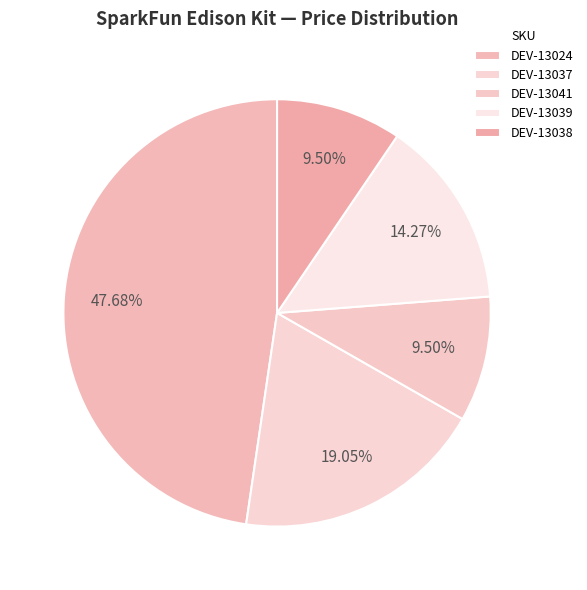

What portion of the pie excludes DEV-13038?

90.5%